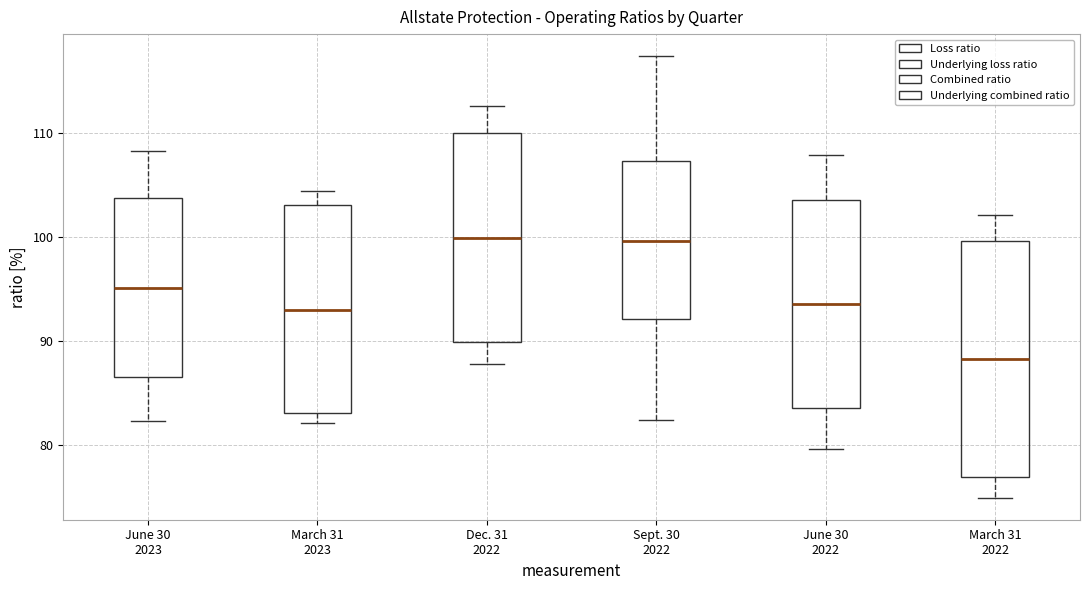

Where is the lower edge of the box for March 31 2022 on the y-axis? The values are not printed on the chart, so give them approximately, as read against the axis.

77